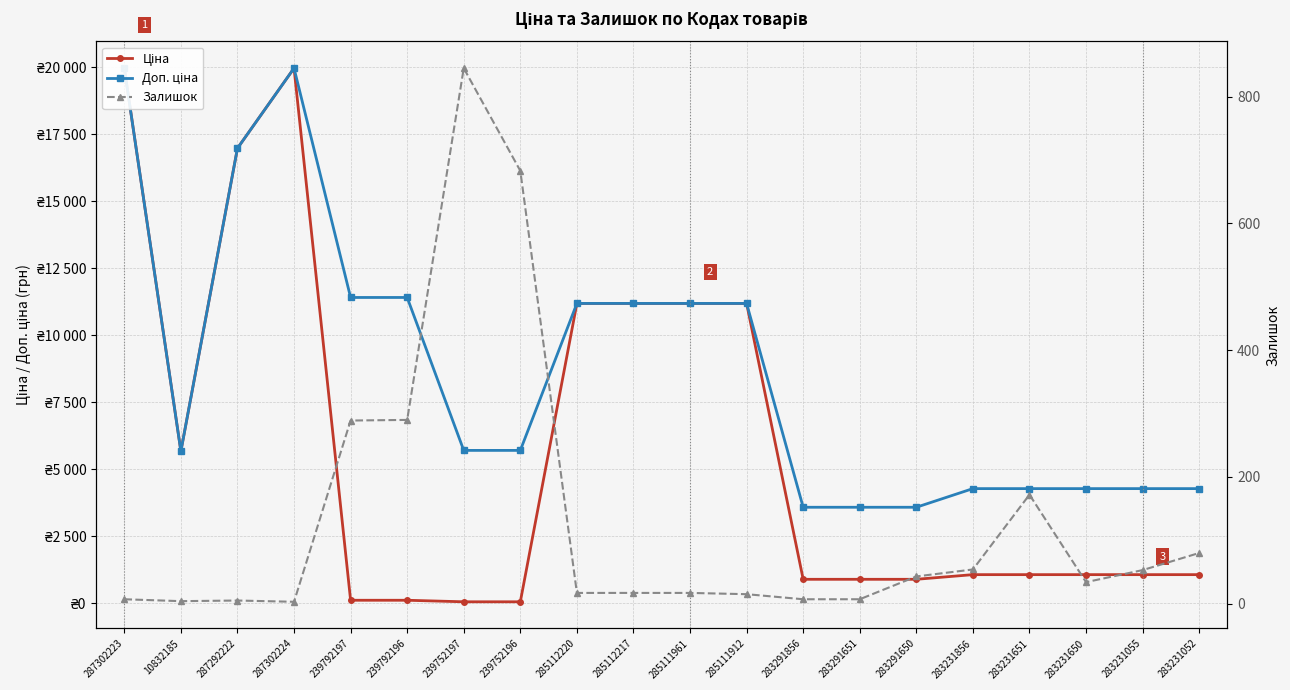

True or false: Доп. ціна and Залишок intersect in this chart.

False